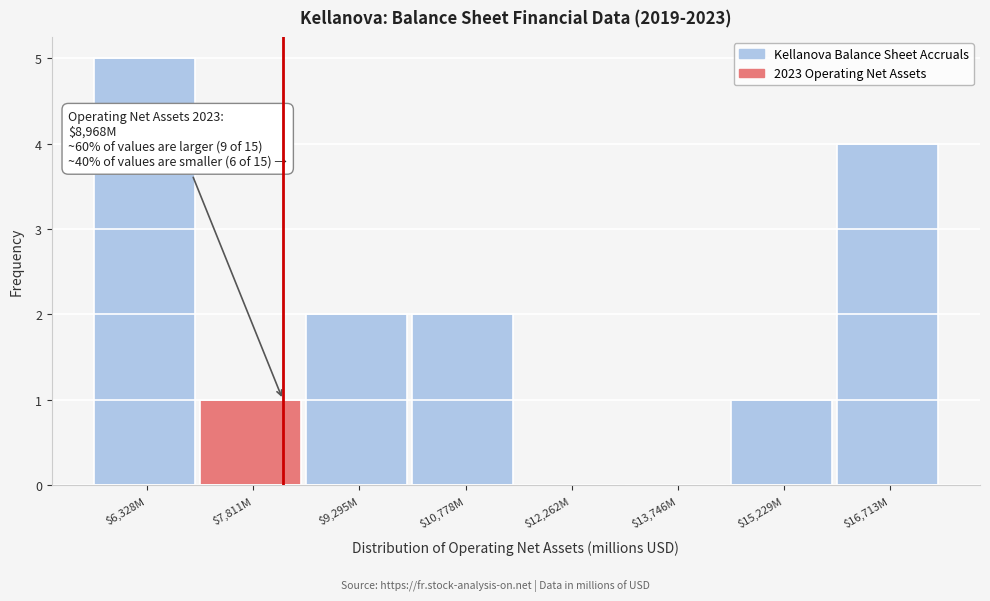

Which label corresponds to the largest value in the chart?

$6,328M